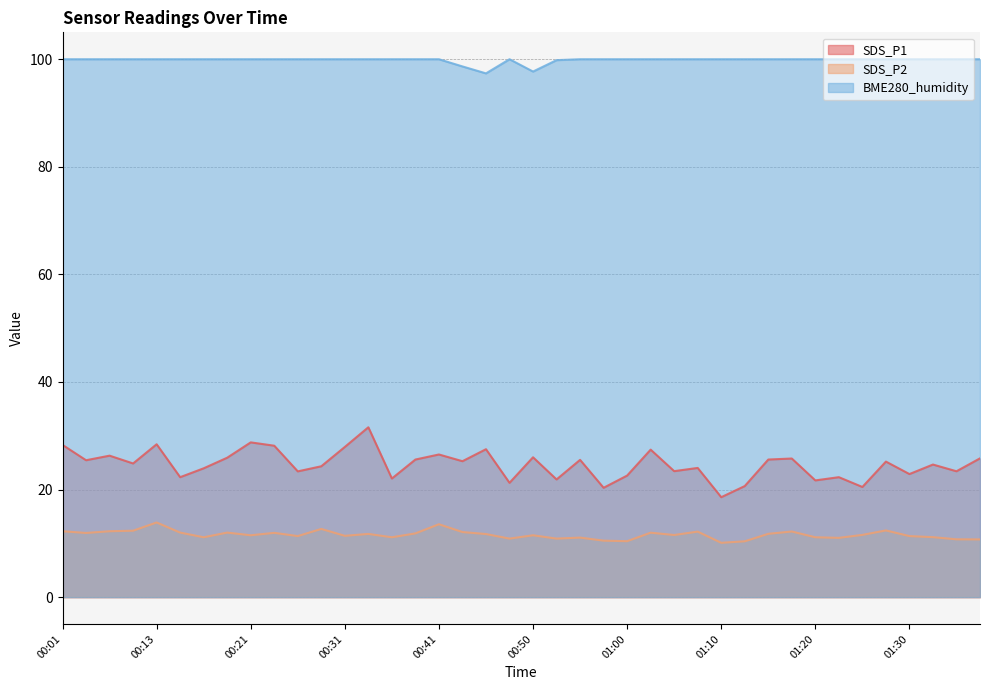

Is the value of SDS_P1 at 00:33 greater than the value of SDS_P2 at 00:28?

Yes